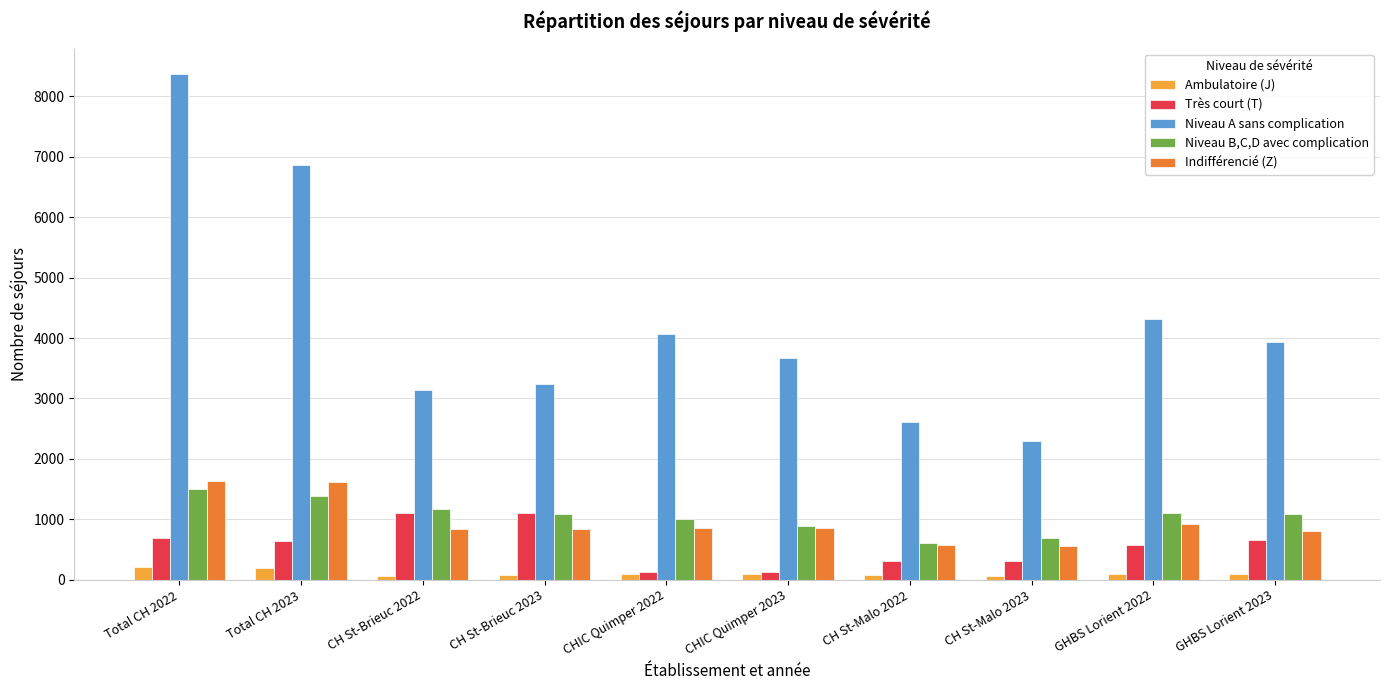

Which series has the largest range (max minus min)?

Niveau A sans complication